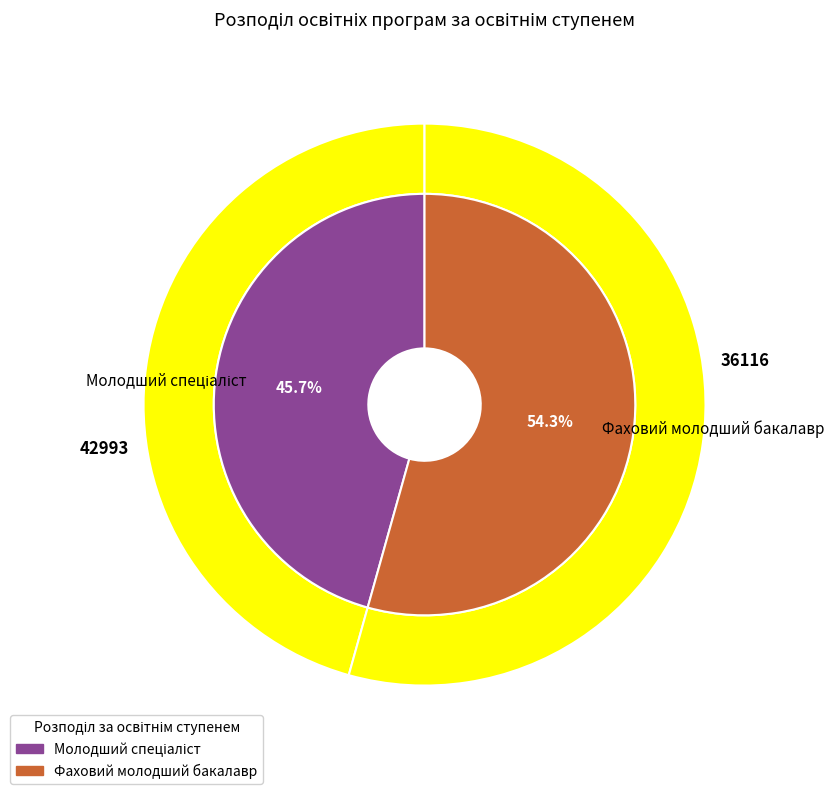

What percentage is the Фаховий молодший бакалавр slice, to the nearest percent?

54%